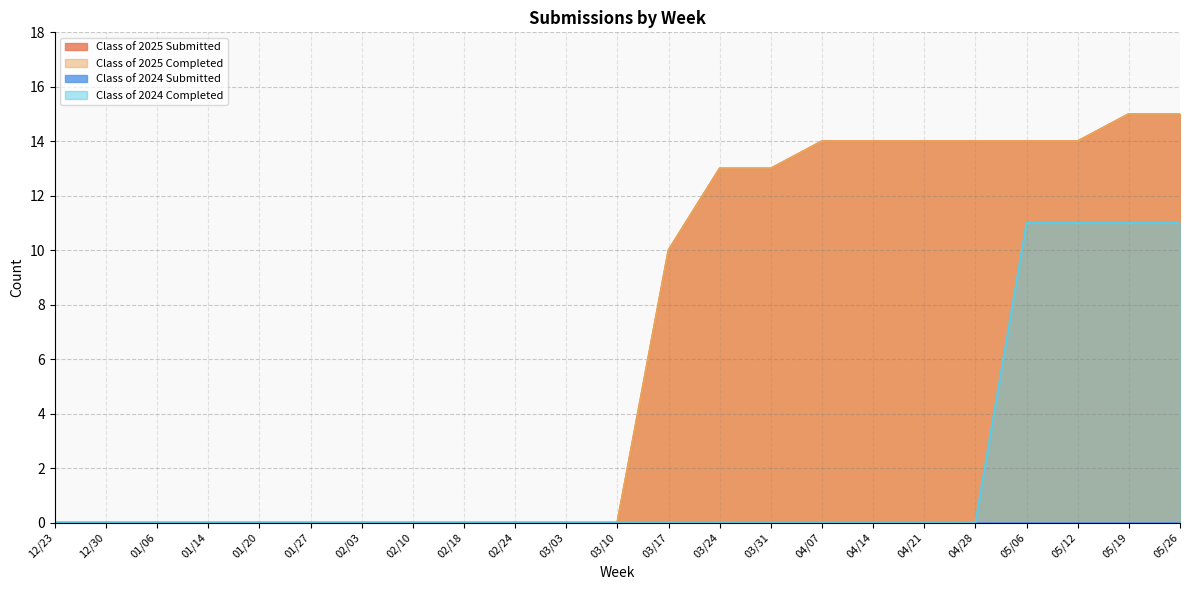

At which label is Class of 2025 Completed closest to 7?

03/17